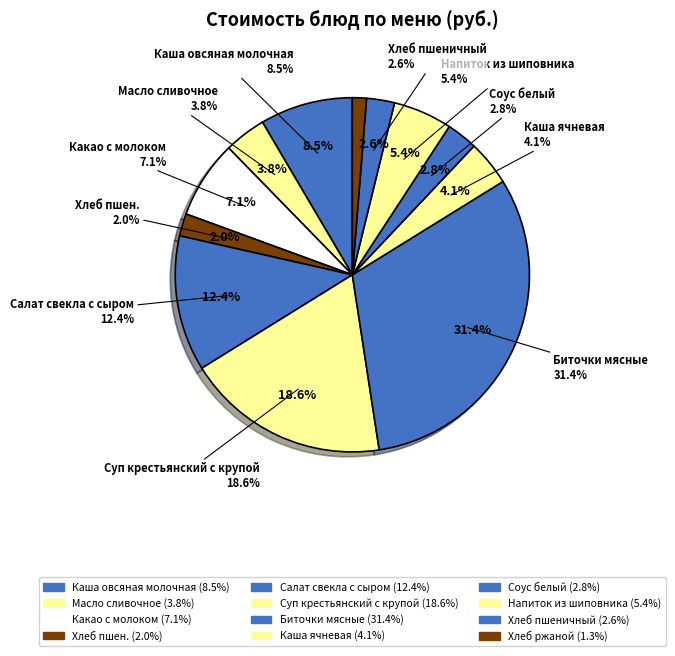

To the nearest percent, what is the difference between the Напиток из шиповника and Соус белый slice percentages?

3%